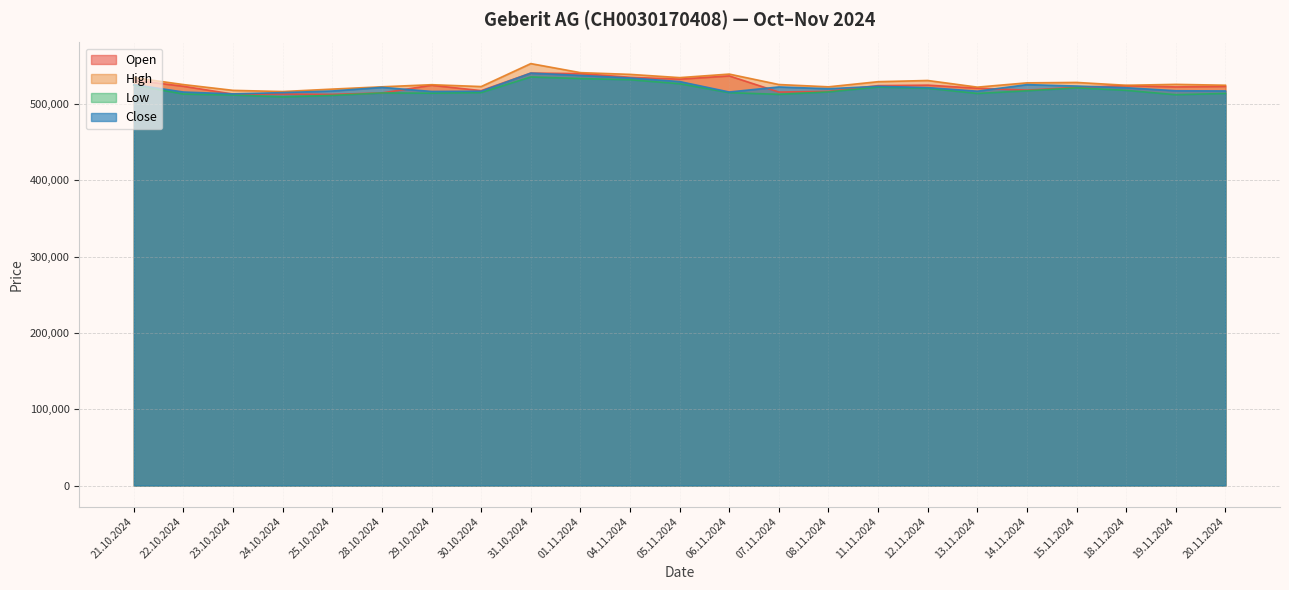

What is the difference between the highest and lowest values at 23.10.2024?

6116